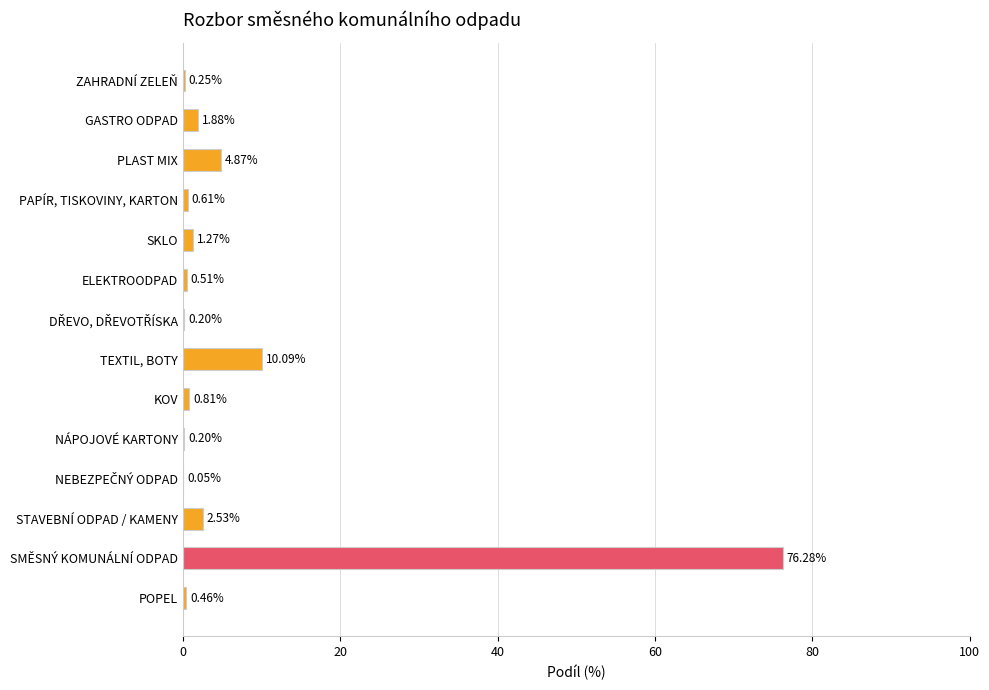

Which label corresponds to the largest value in the chart?

SMĚSNÝ KOMUNÁLNÍ ODPAD